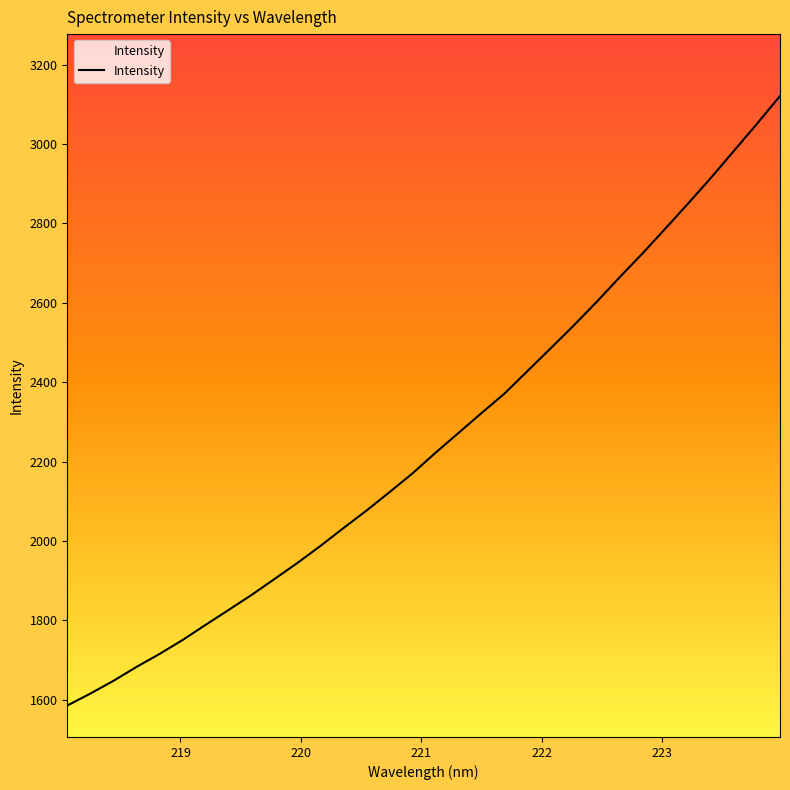

What is the difference between the maximum and minimum values?

1536.4